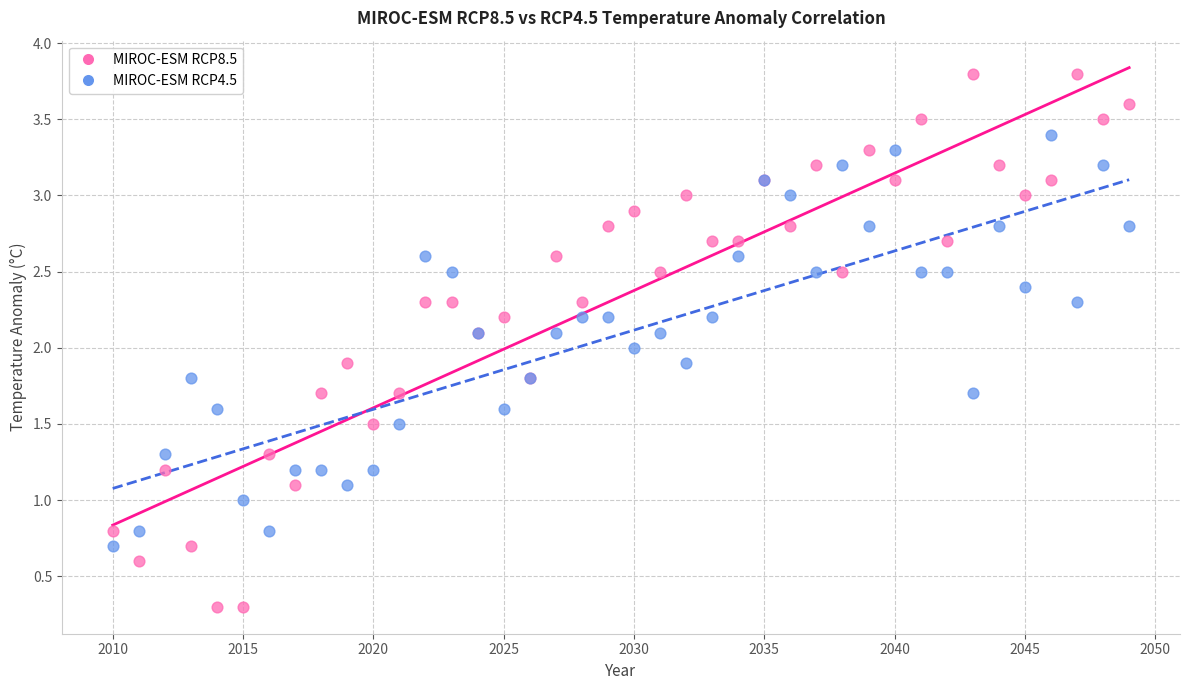

What are all the series names shown in the legend?

MIROC-ESM RCP8.5, MIROC-ESM RCP4.5